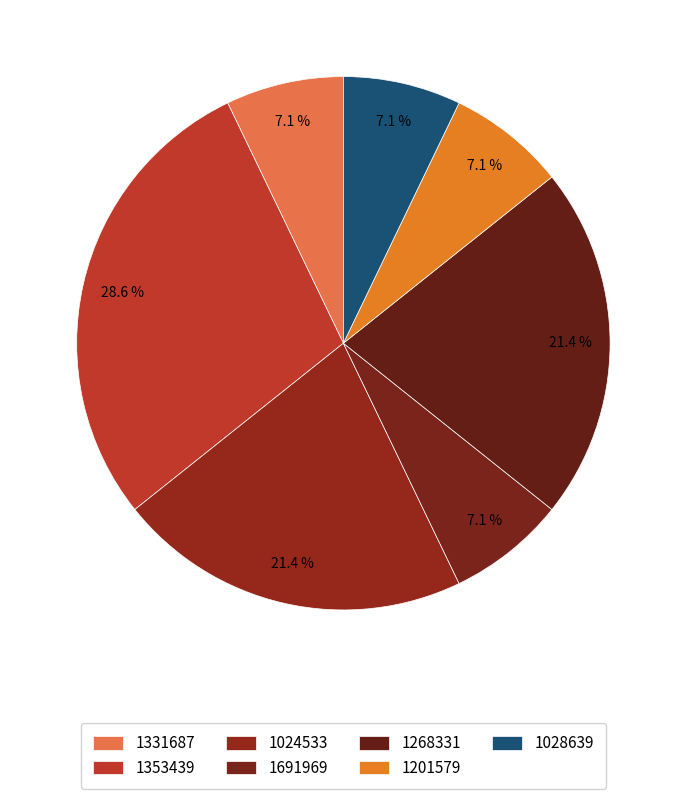

How many slices are in this pie chart?

7